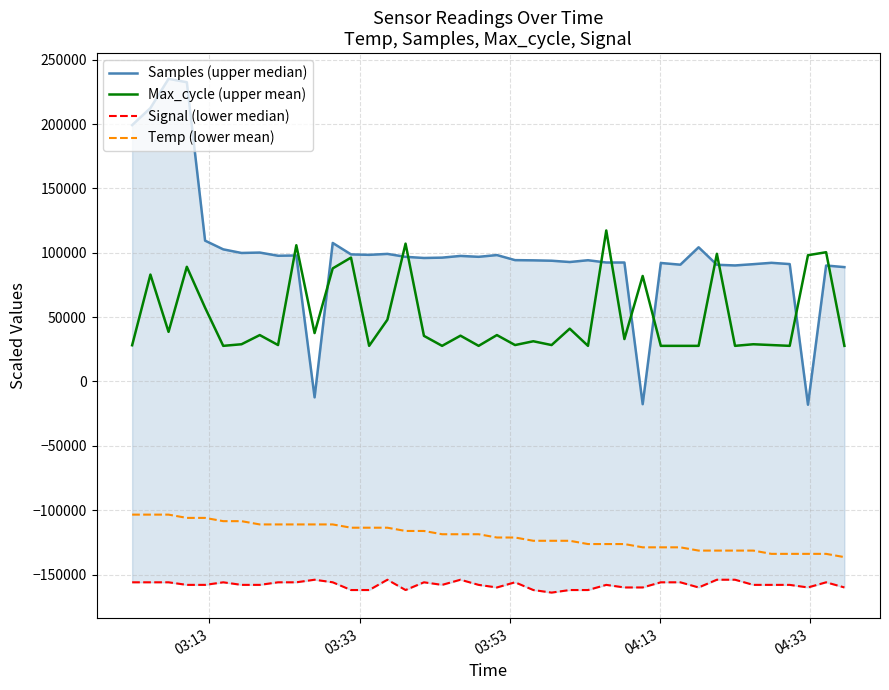

What is the highest value of the Temp (lower mean) series?

-103426.1